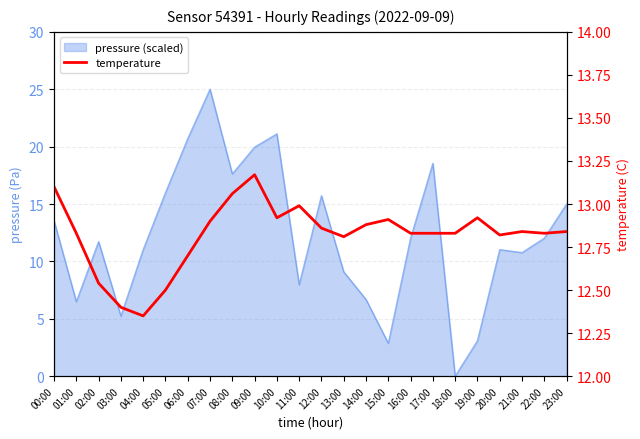

At which category does the data reach its first local valley?

04:00